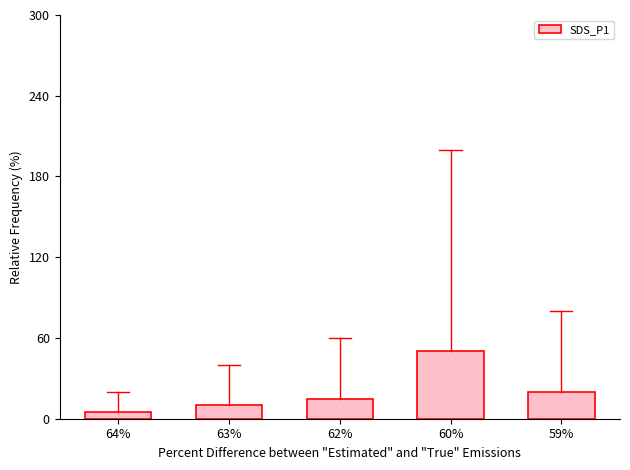

What position from the right is 64%?

5